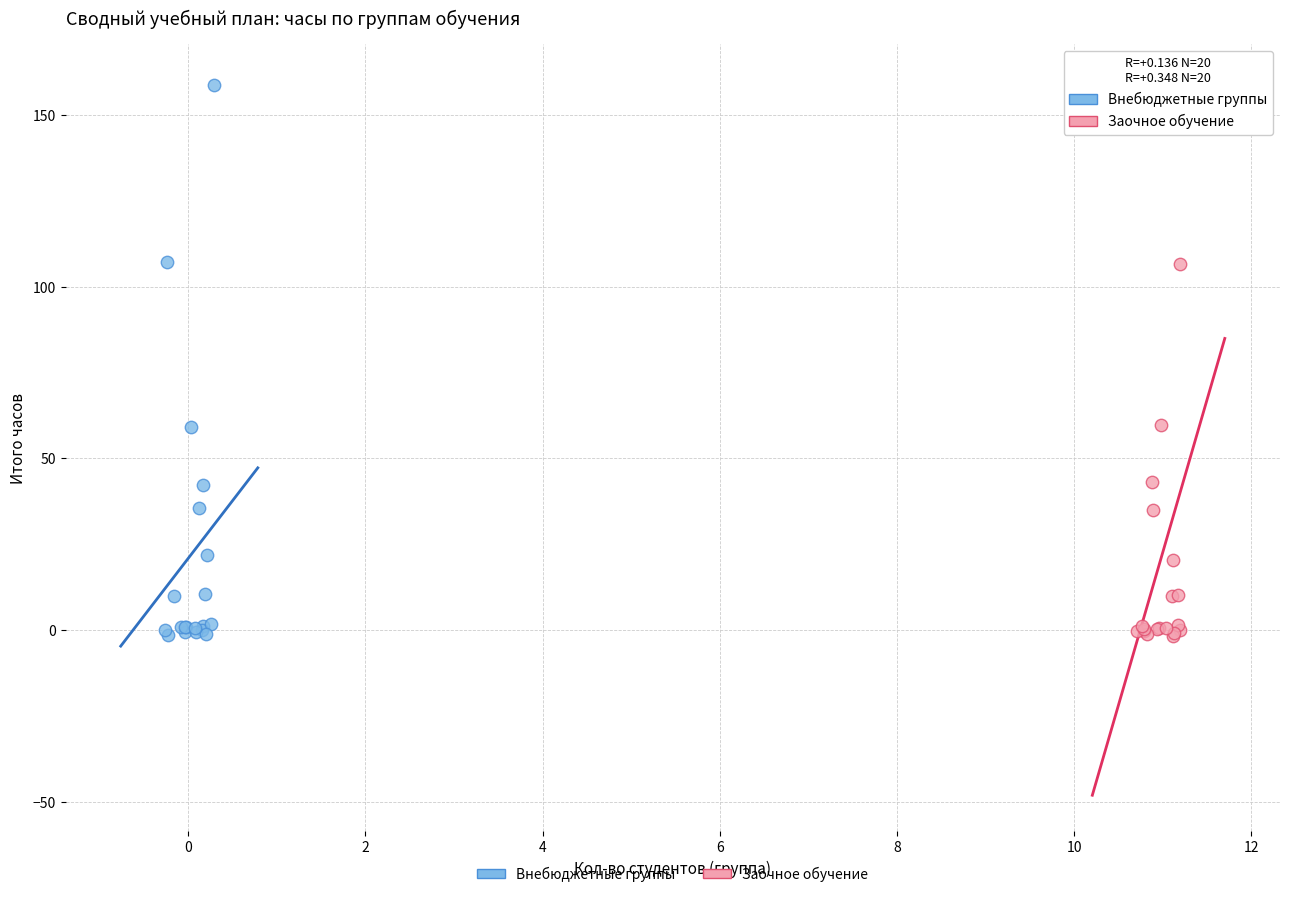

Which series has the widest spread of Y values?

Заочное обучение